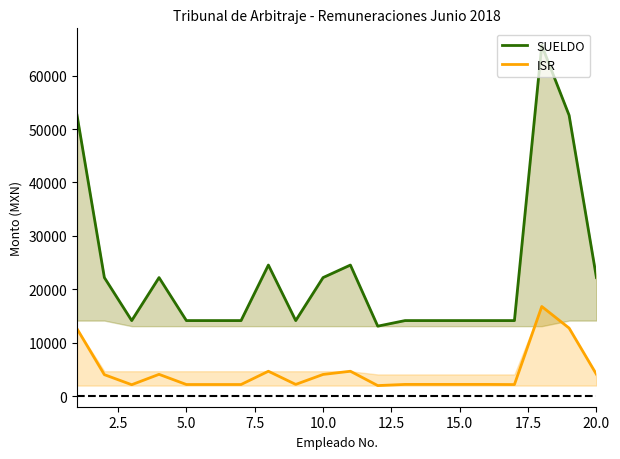

How many lines are shown in the chart?

2